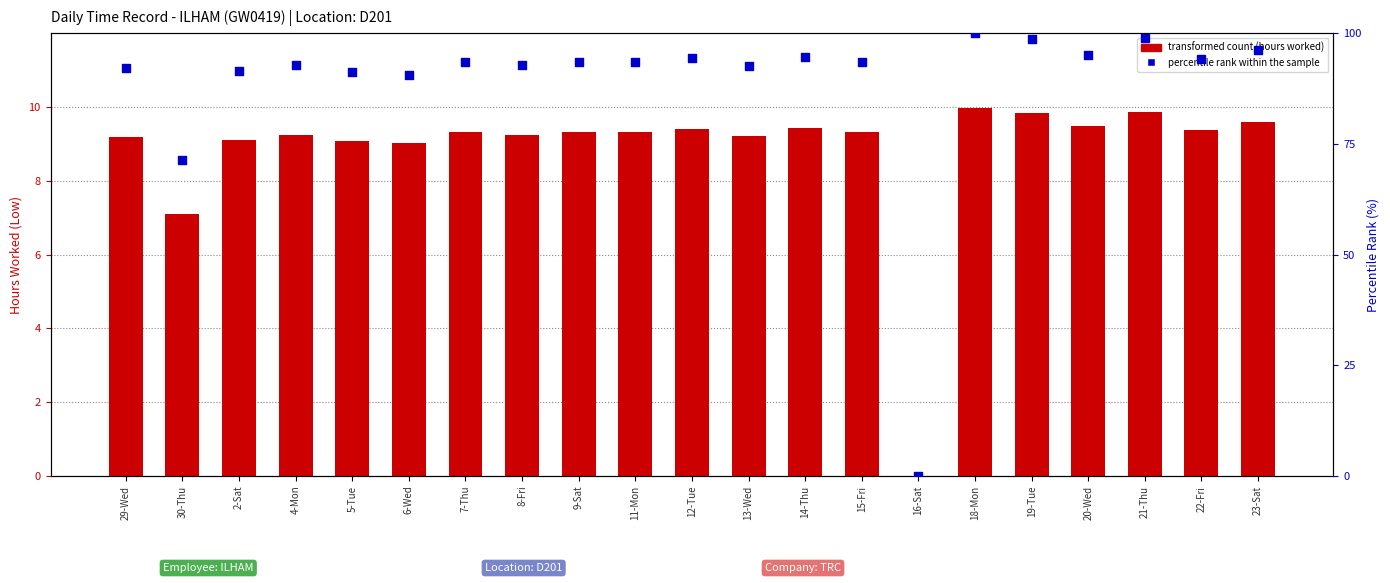

Which series contains the highest Y value?

percentile rank within the sample